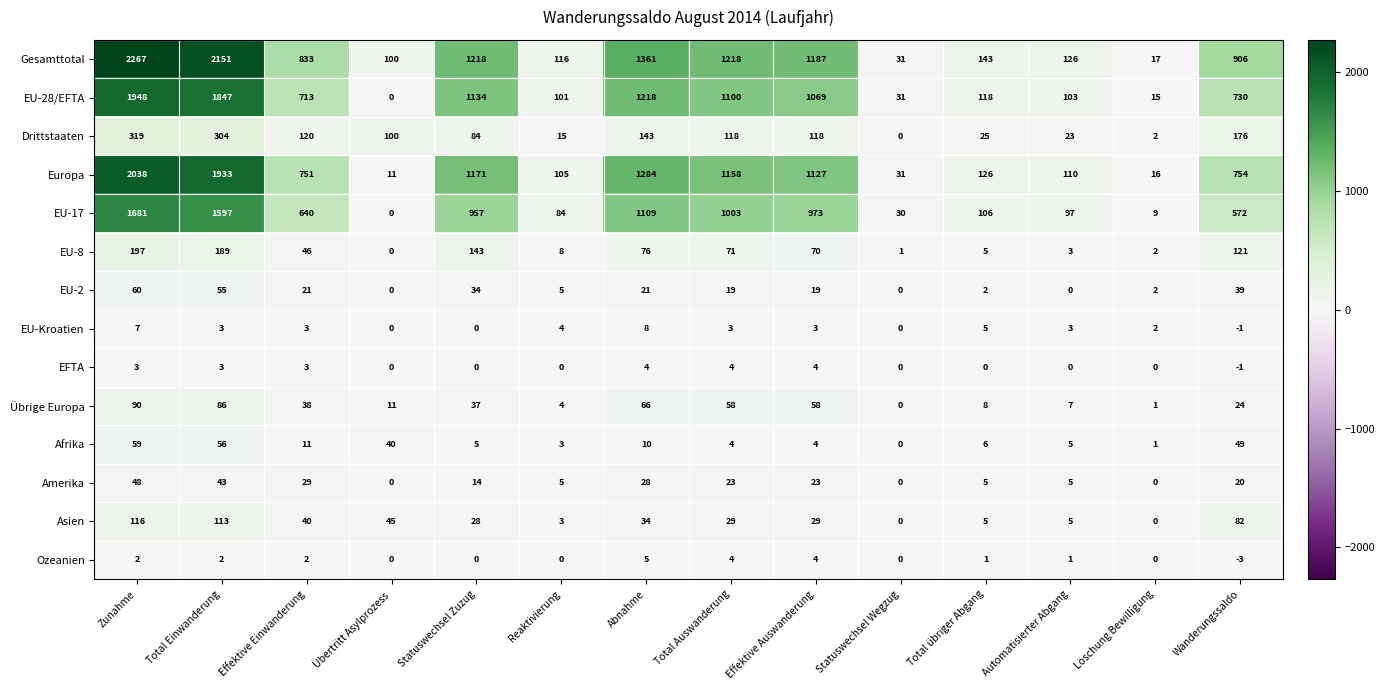

Between Effektive Einwanderung and Statuswechsel Zuzug, which series saw the biggest shift?

EU-28/EFTA